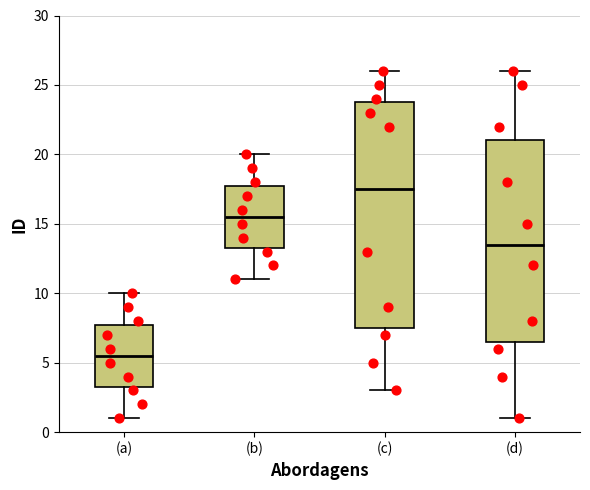

Which box's median line is the highest?

(c)